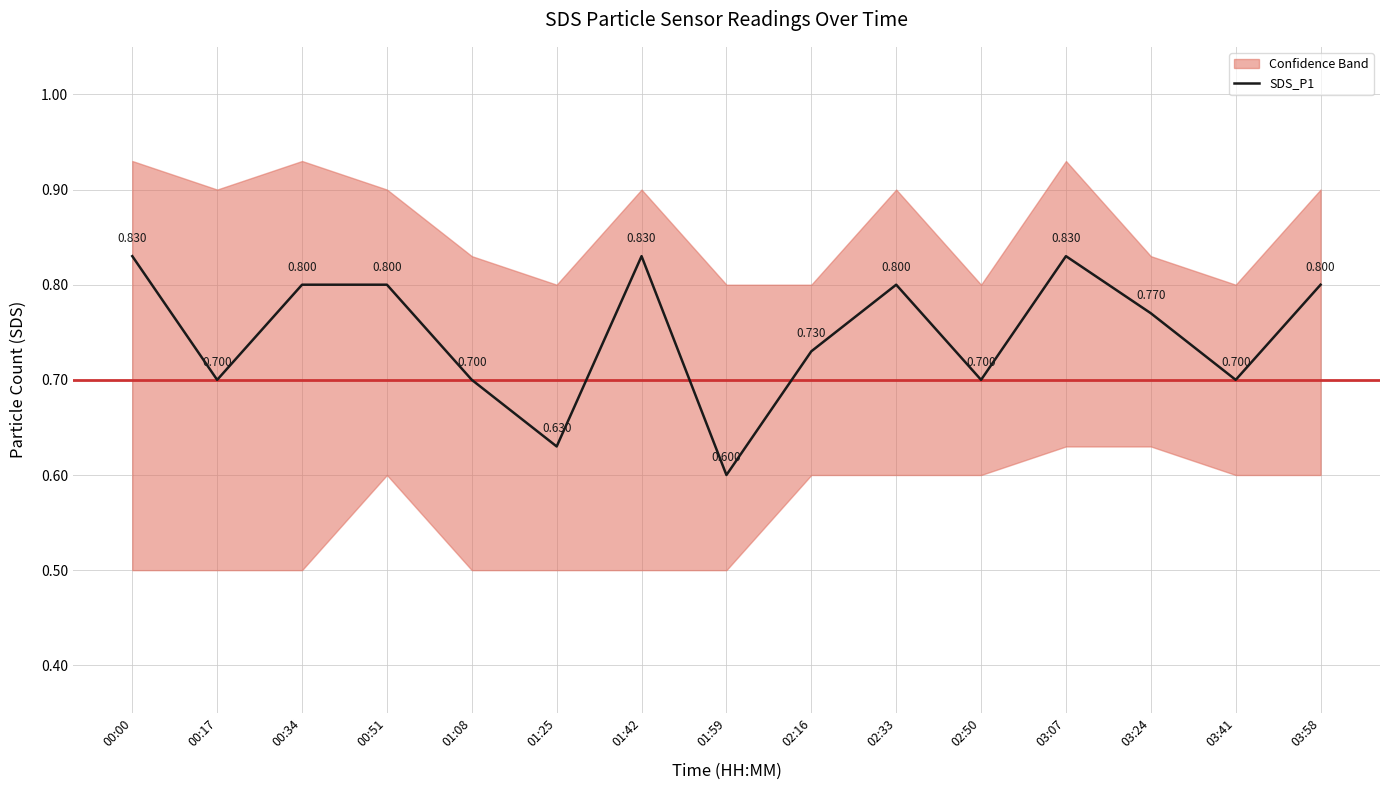

True or false: the data shows 1.2 at 00:17.

False